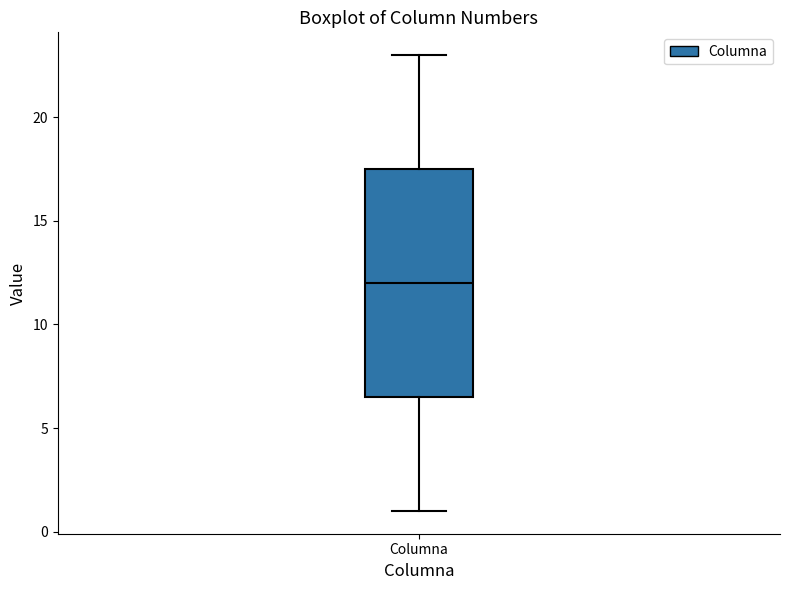

Transcribe this box plot: give where the median line is, the range the box spans, and where the two whiskers end, as read against the y-axis. The values are not printed on the chart, so give them approximately, as read against the axis.

median 12.0, box 6.5 to 17.5, whiskers 1.0 to 23.0